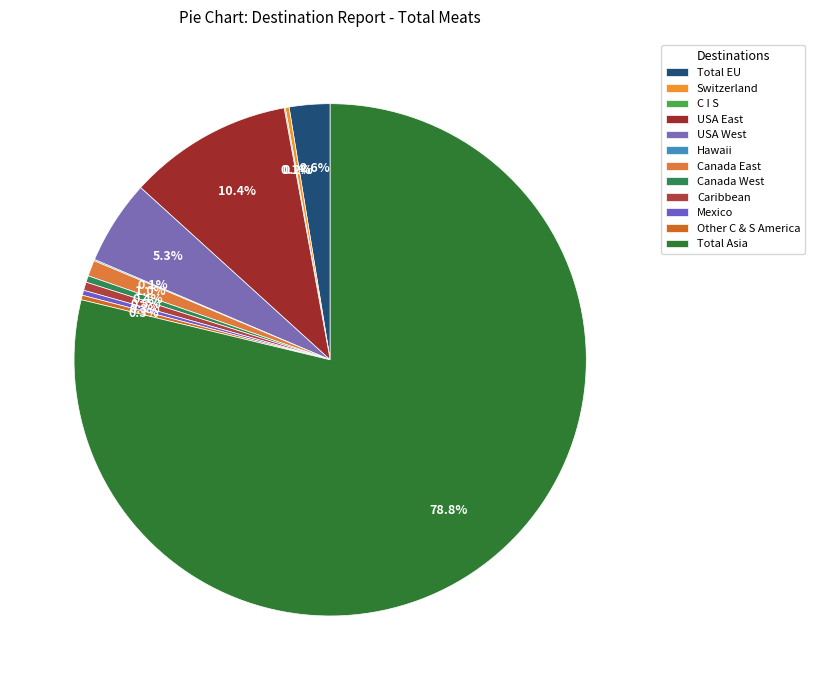

To the nearest percent, what portion does Total Asia represent?

79%